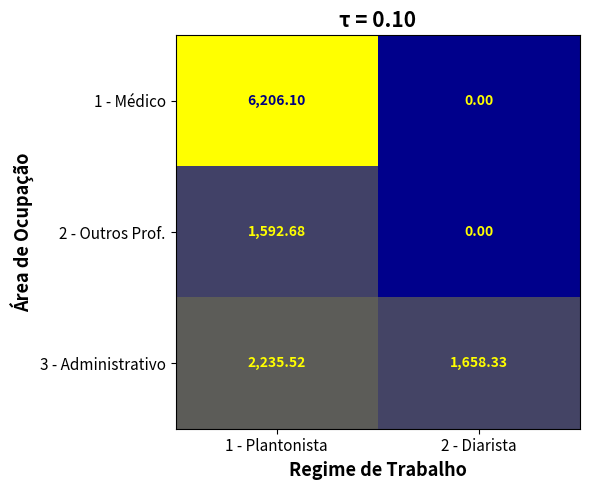

Is the value of 3 - Administrativo at 1 - Plantonista greater than the value of 2 - Outros Prof. at 2 - Diarista?

Yes